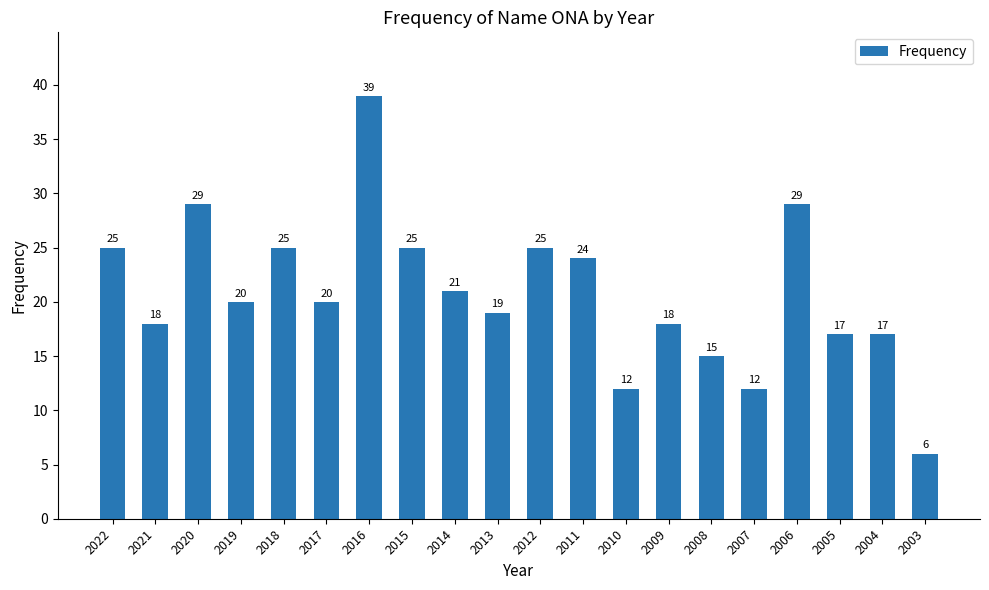

What is the value of the 10th bar from the left?

19